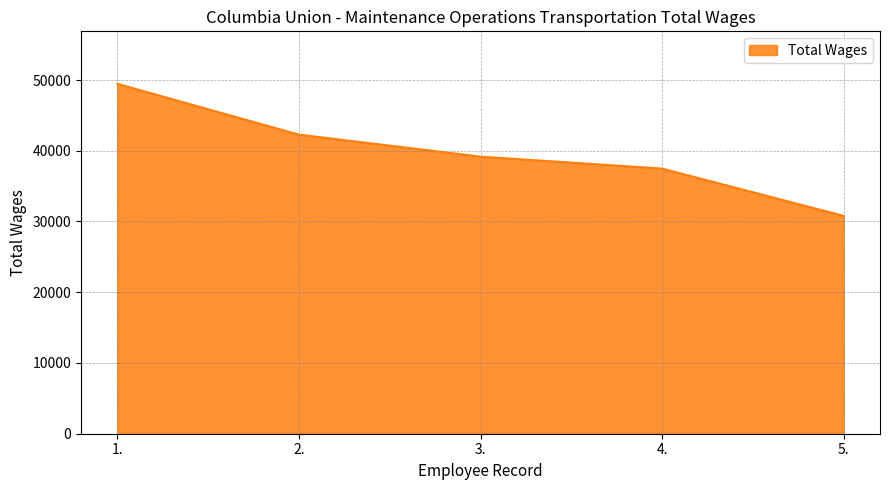

At which label does the data first exceed 39168?

1.